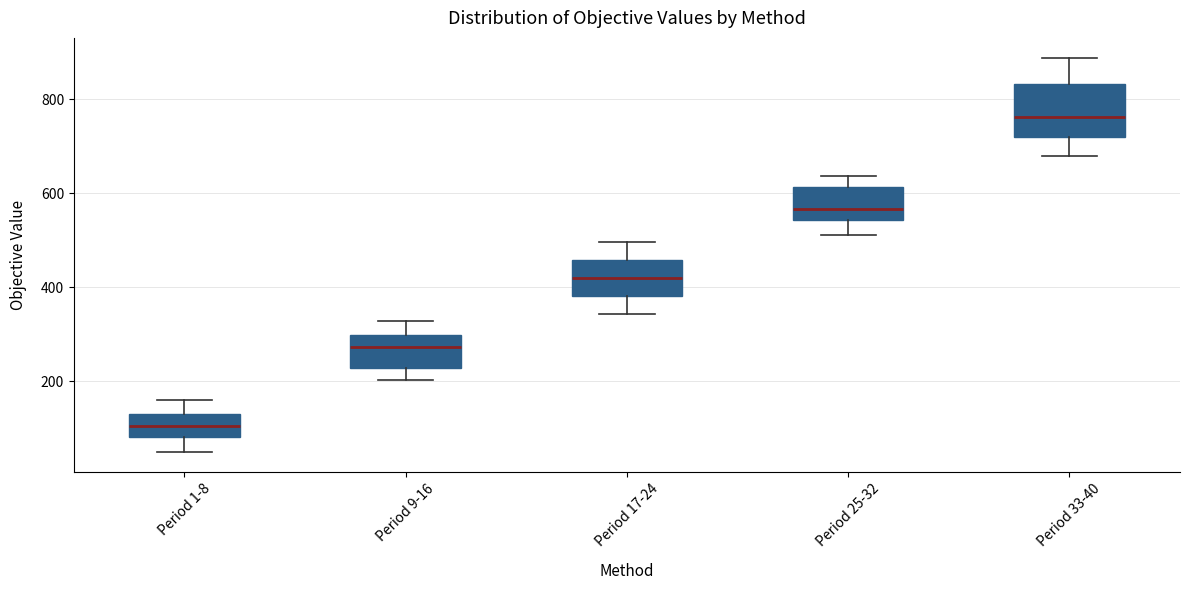

Reading left to right, transcribe this box plot: for each box, give where its median line is, the range the box spans, and where its two whiskers end, as read against the y-axis. The values are not printed on the chart, so give them approximately, as read against the axis.

Period 1-8: median 100, box 80 to 120, whiskers 40 to 160
Period 9-16: median 280, box 220 to 300, whiskers 200 to 320
Period 17-24: median 420, box 380 to 460, whiskers 340 to 500
Period 25-32: median 560, box 540 to 620, whiskers 520 to 640
Period 33-40: median 760, box 720 to 840, whiskers 680 to 880